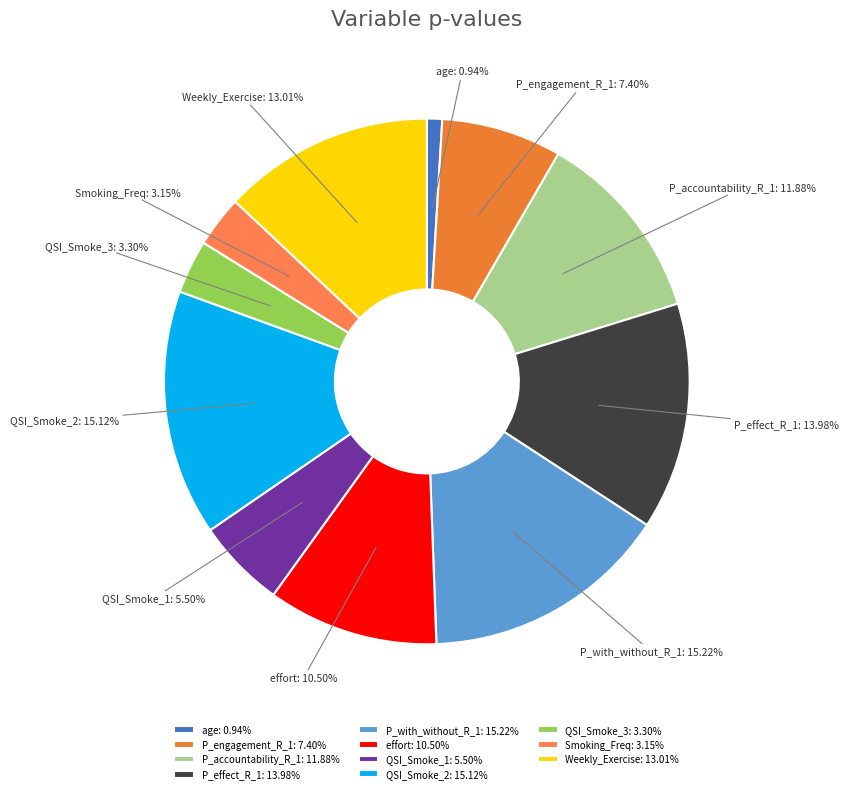

Is P_accountability_R_1 the majority of the pie?

No